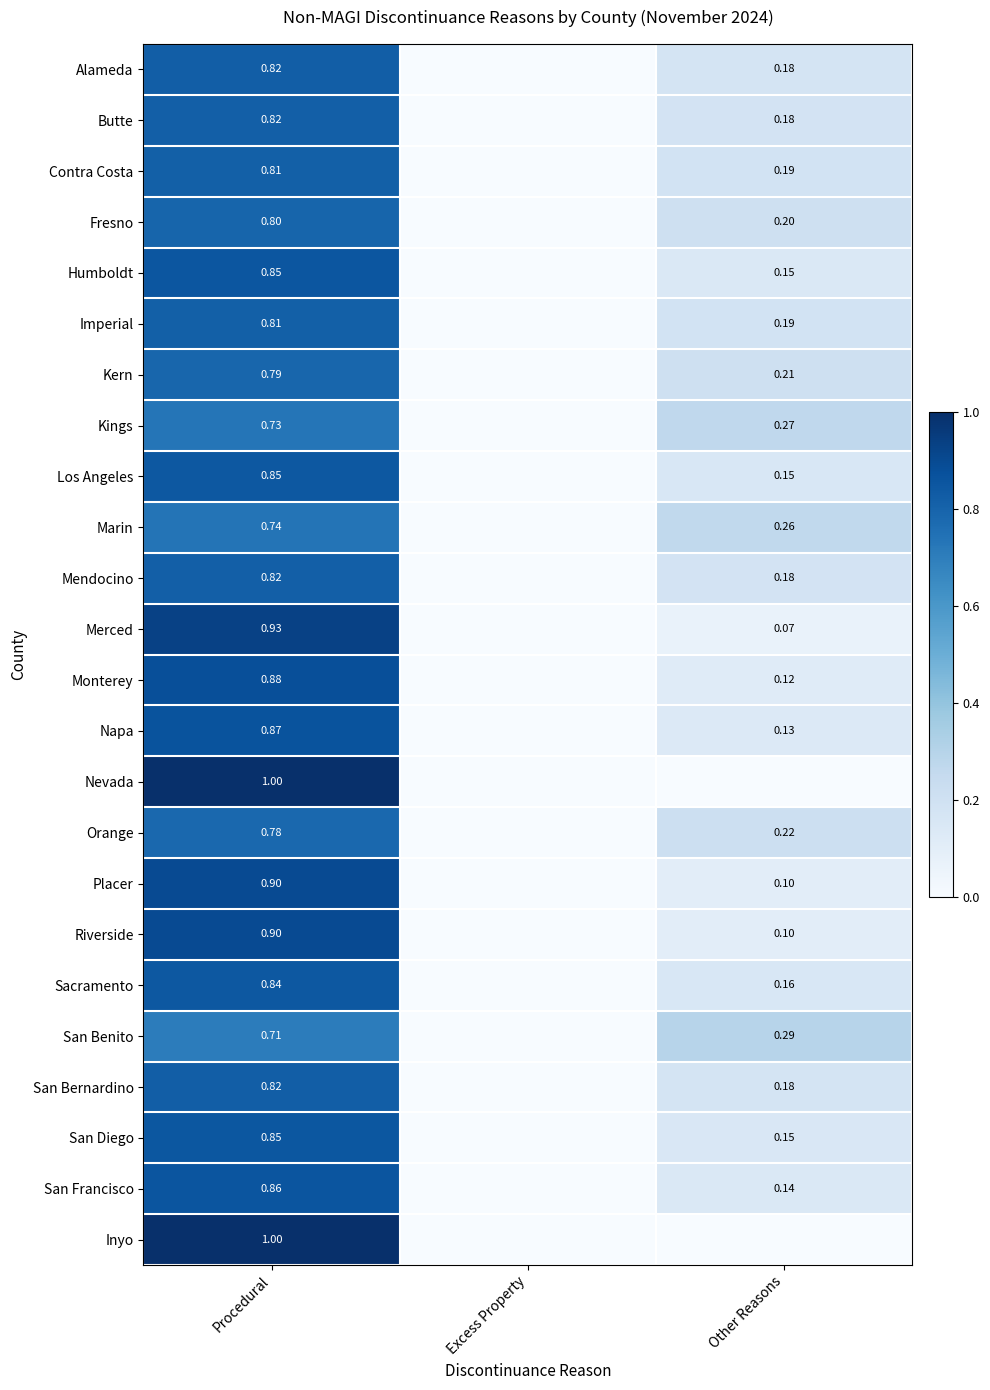

Which label corresponds to the smallest value in the chart?

Excess Property